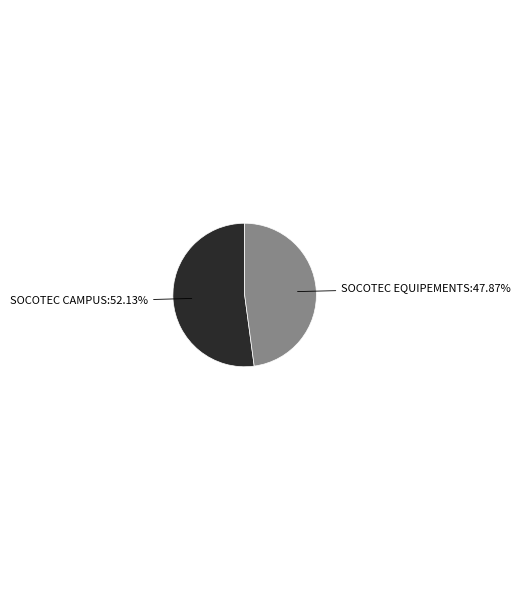

Is there any slice that represents more than half of the pie?

Yes